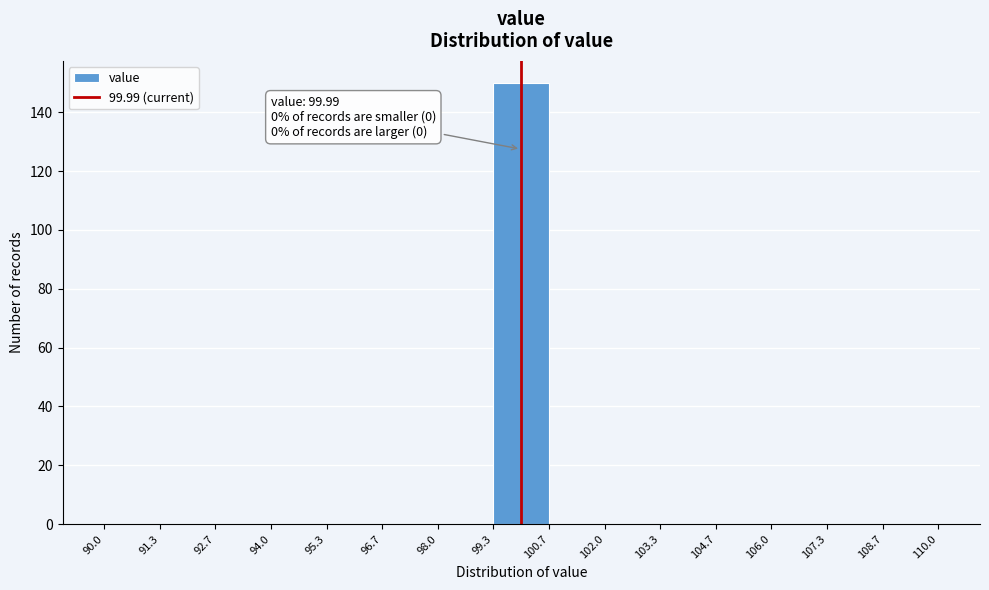

Which range on the x-axis has the tallest bar?

99.3 to 100.7